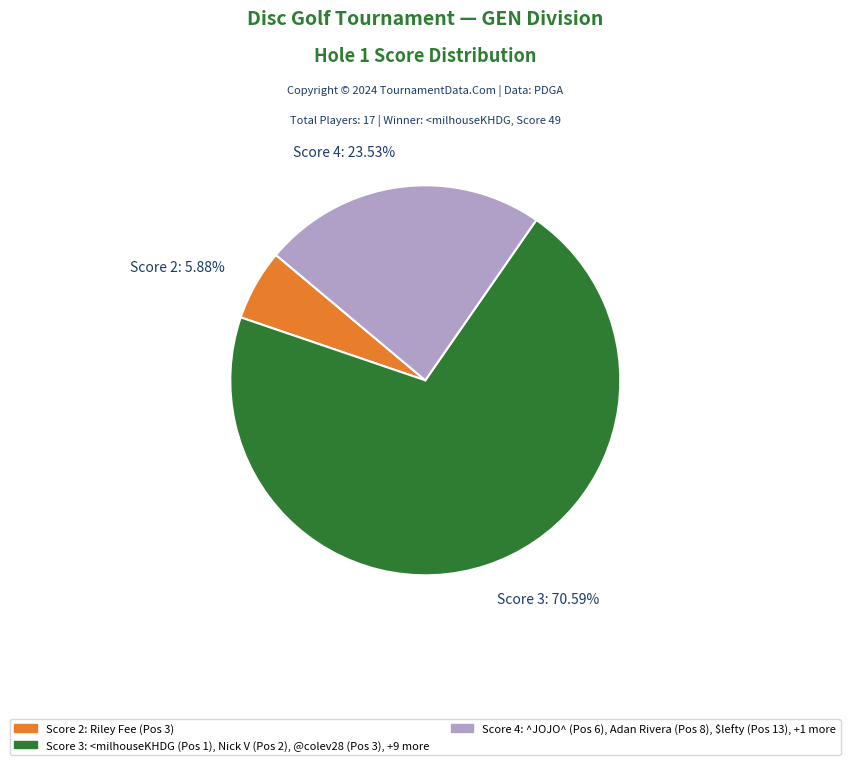

Between Score 4: 23.53% and Score 3: 70.59%, which is larger?

Score 3: 70.59%